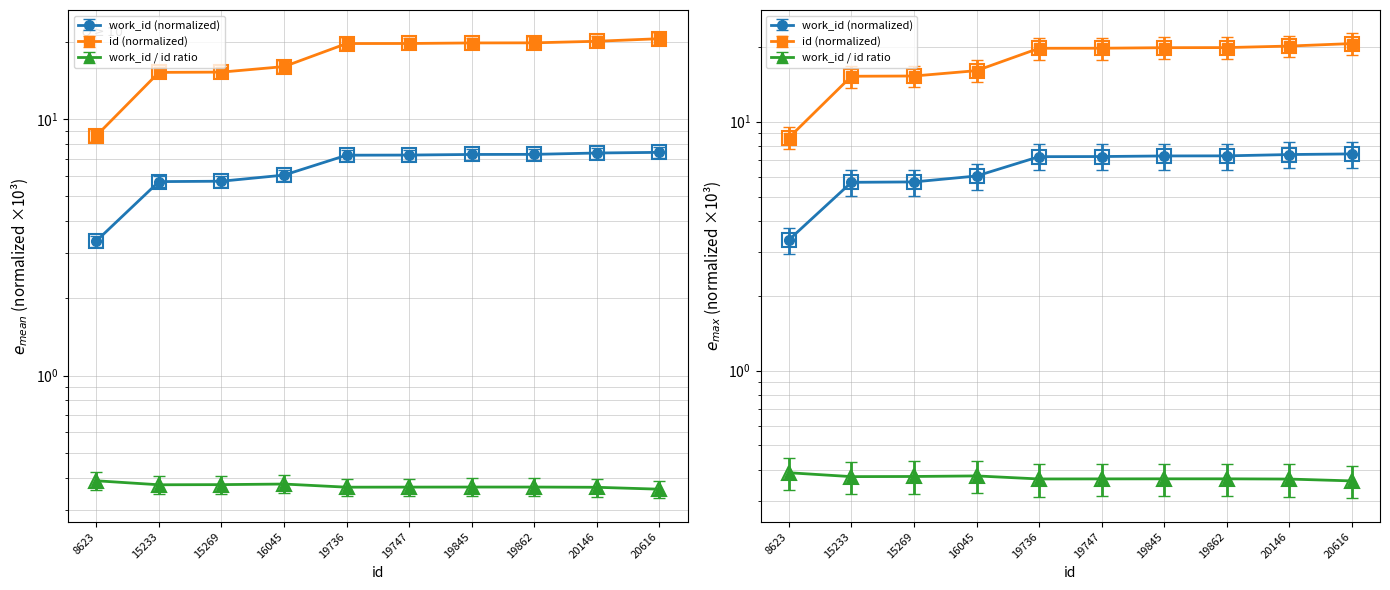

Rank the categories by work_id value from highest to lowest.

20616, 20146, 19862, 19845, 19747, 19736, 16045, 15269, 15233, 8623